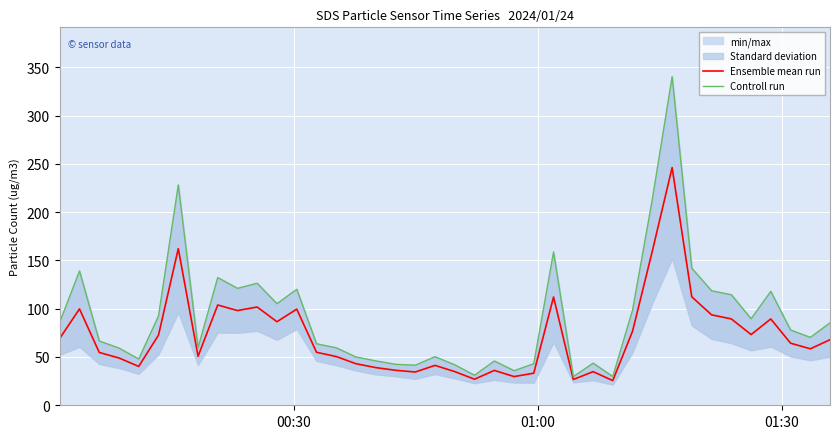

What is the maximum value for Ensemble mean run?

246.1